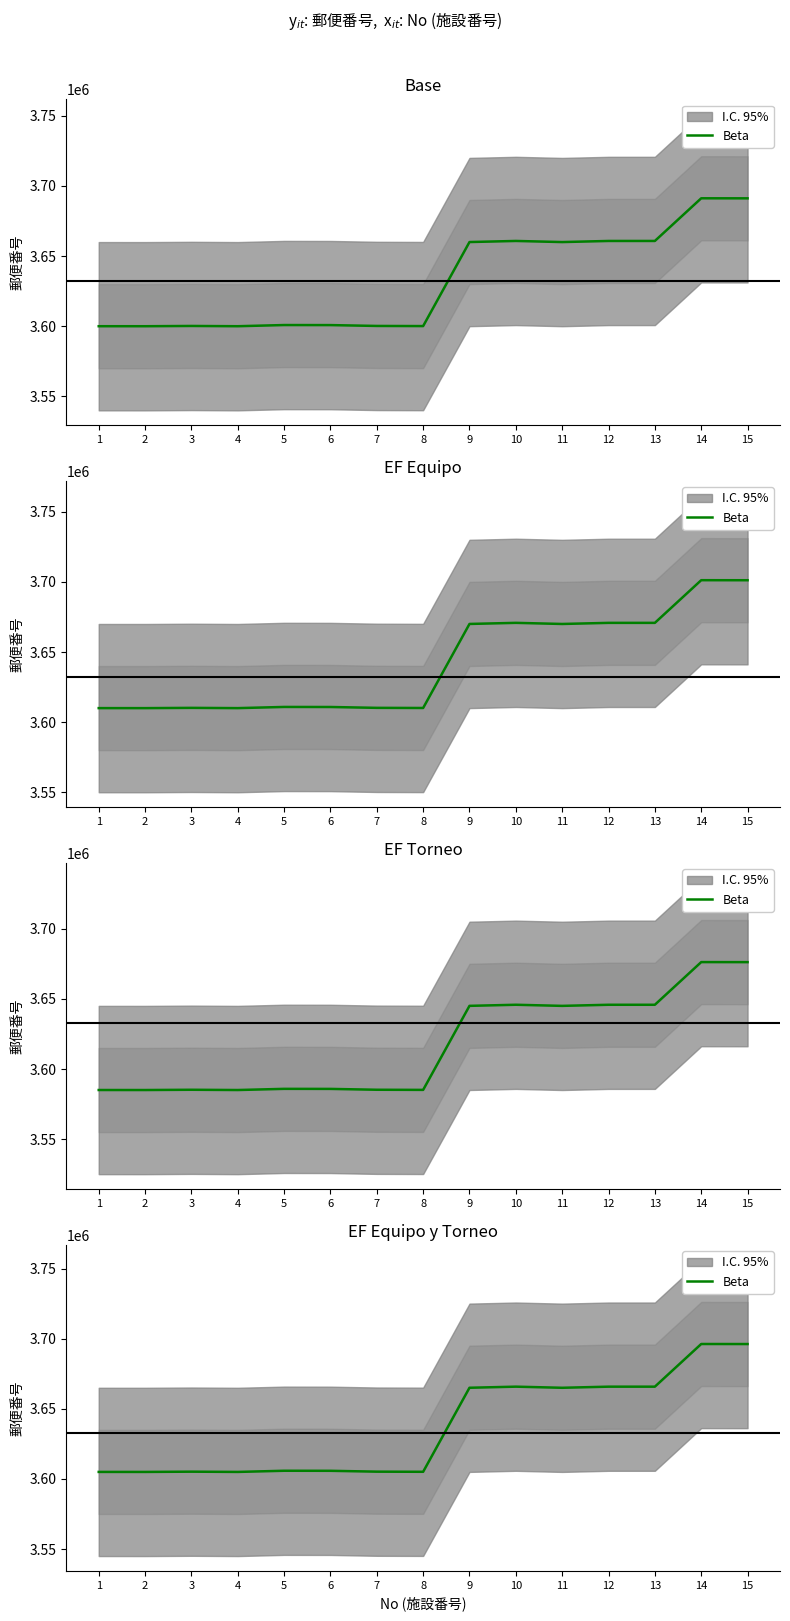

At which category does the data reach its first local valley?

2